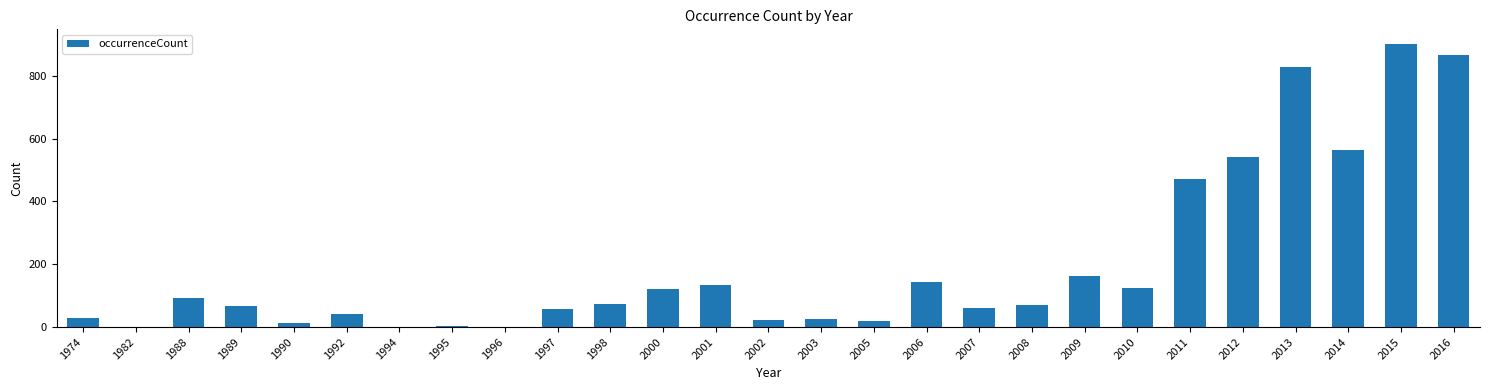

What is the sum of the values at 2006 and 2011?

617